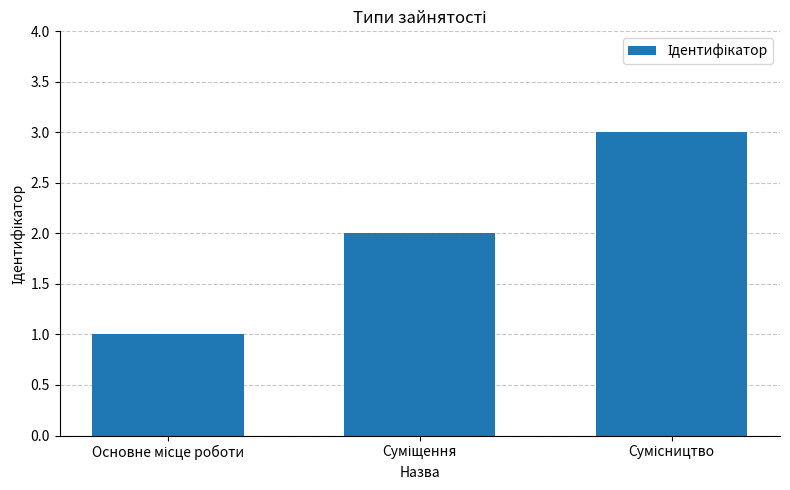

What is the sum of all values?

6